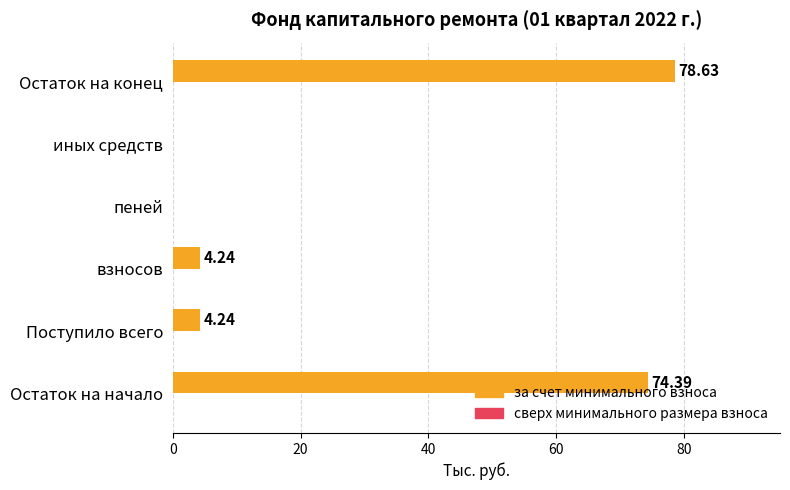

What is the change in value from Остаток на начало to пеней?

-74.4